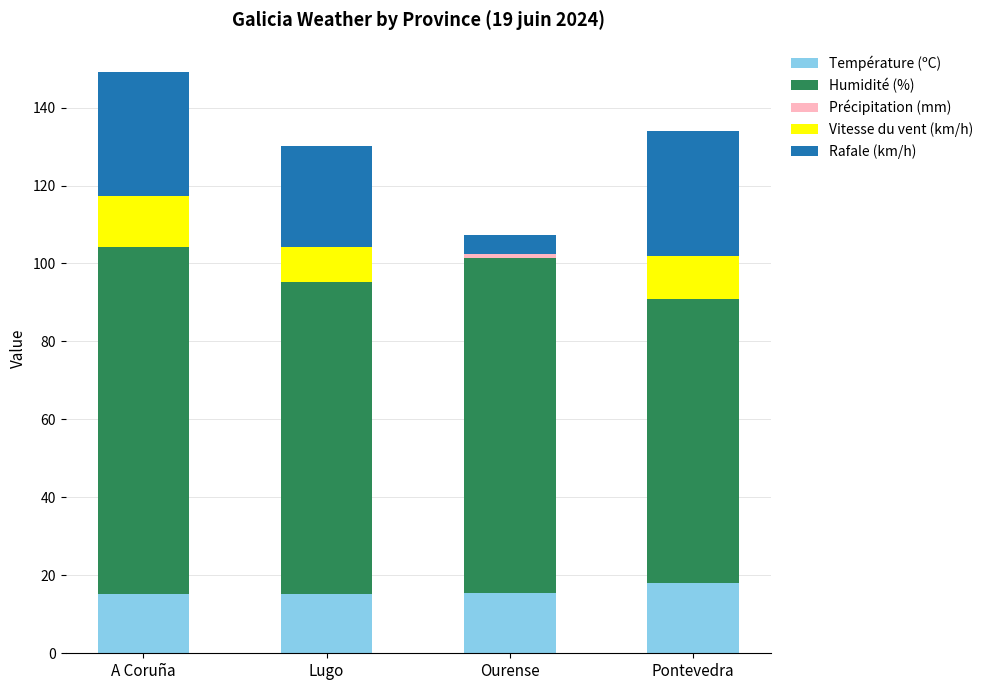

At which category is the sum across all series the highest?

A Coruña